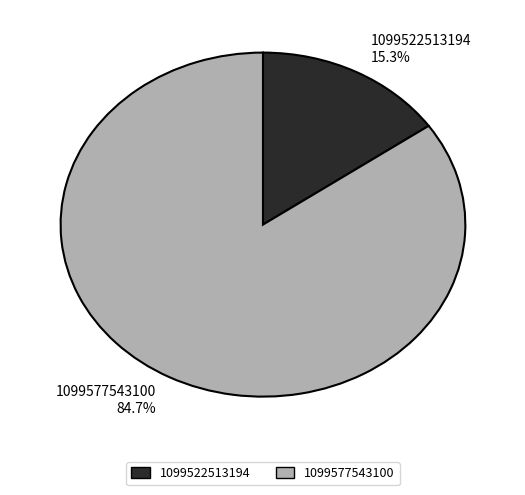

Rank the categories by value from highest to lowest.

1099577543100, 1099522513194